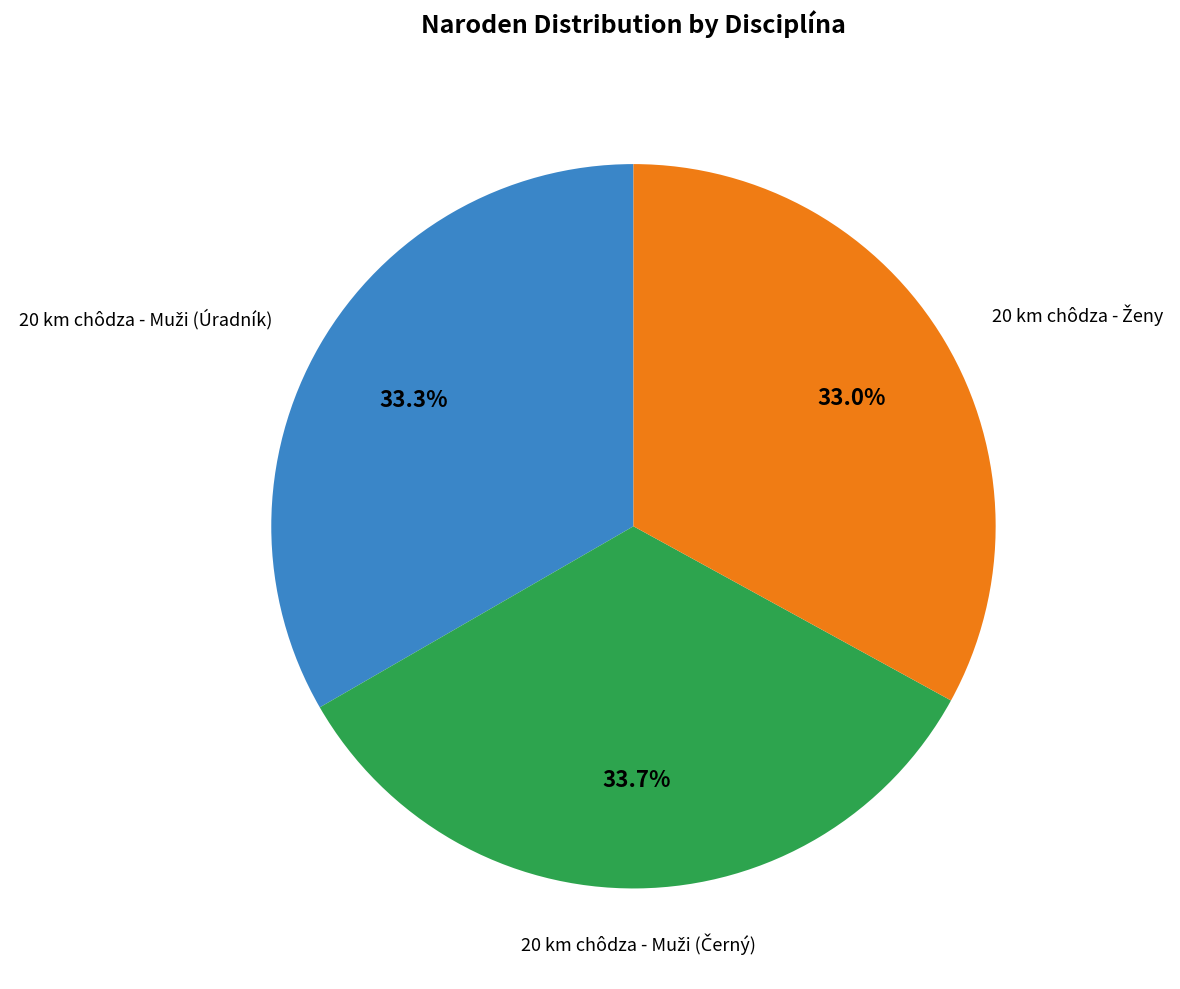

Is there any slice that represents more than half of the pie?

No